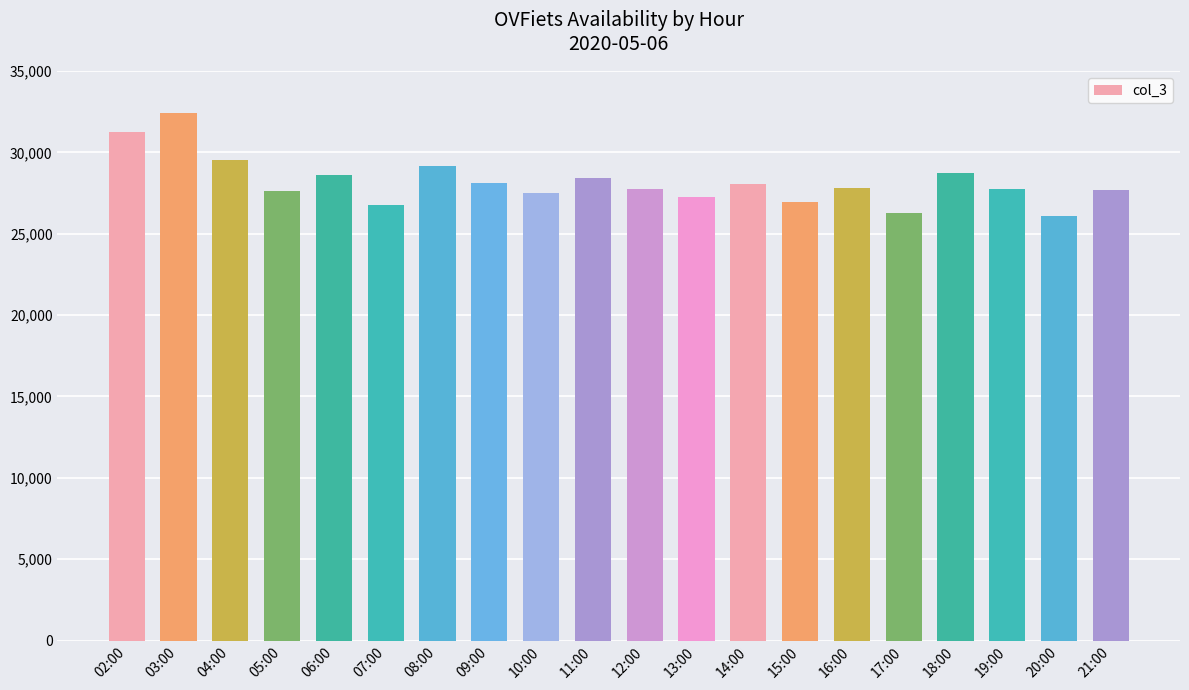

Is it true that the value at 03:00 is 32409?

True